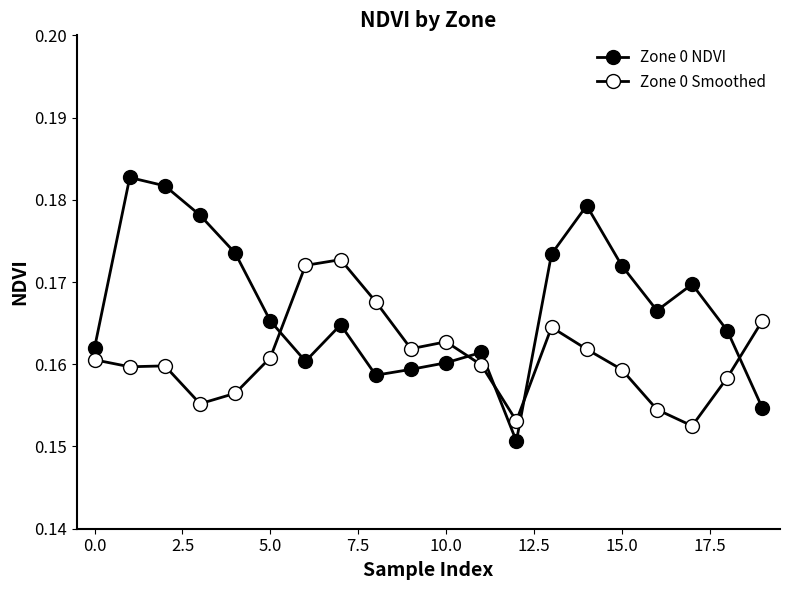

Which series has the largest total across all categories?

Zone 0 NDVI